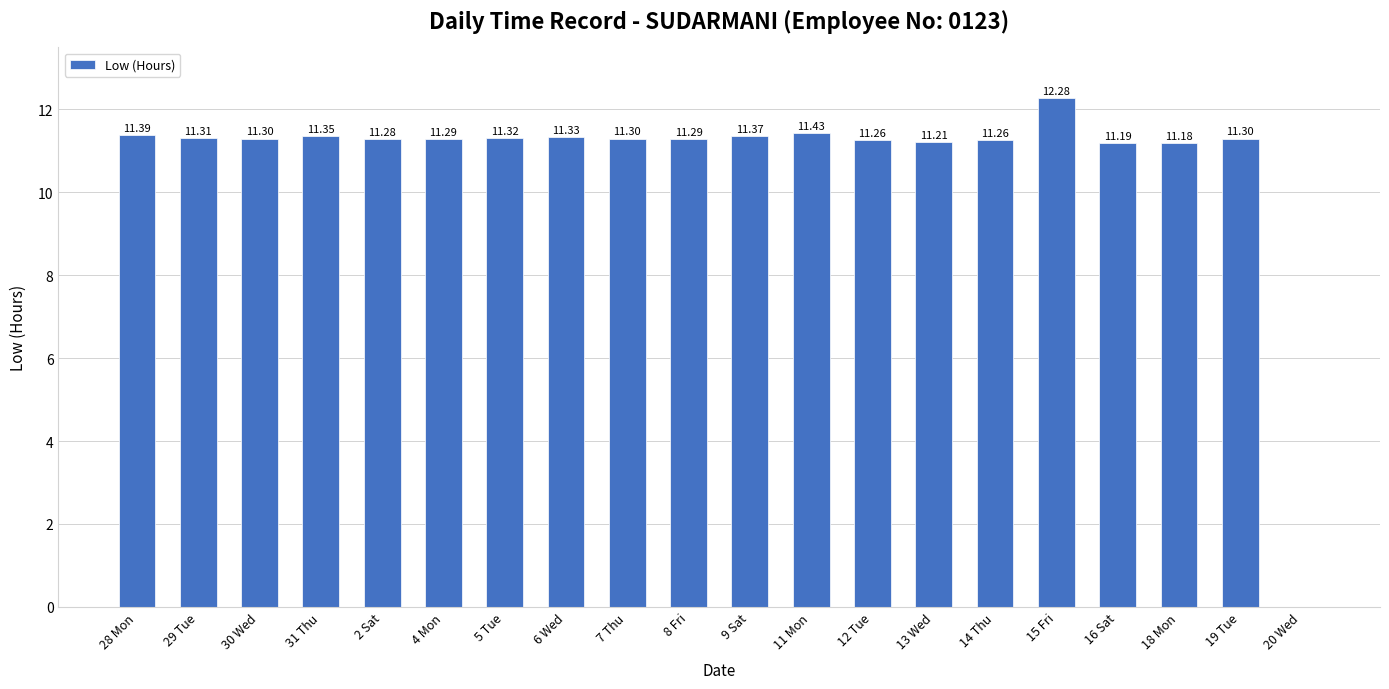

How many values are above zero?

19